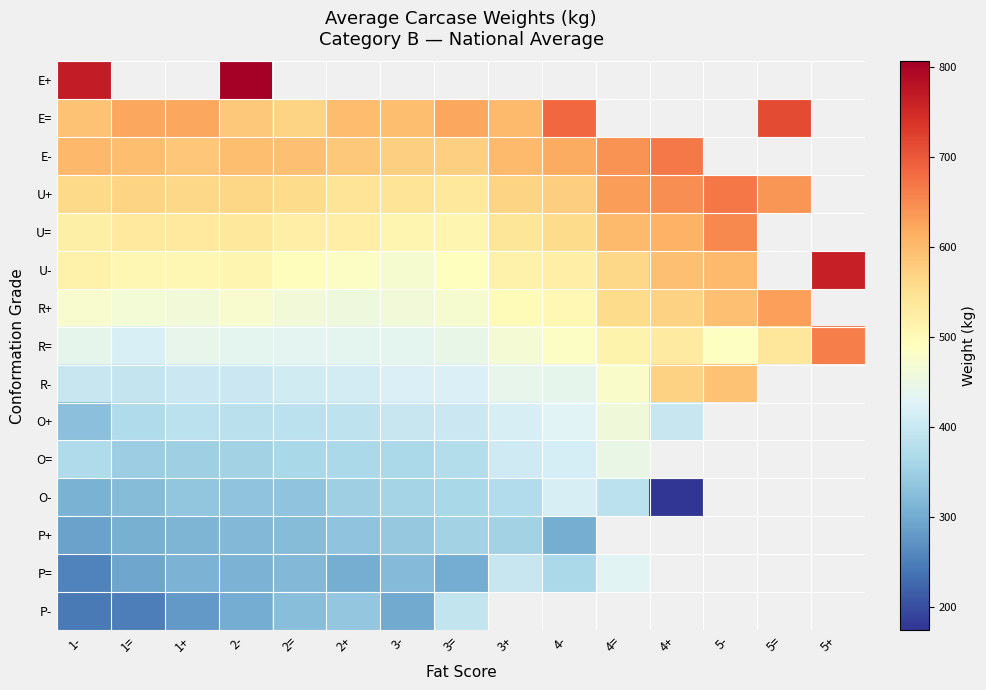

How many data points in E= are above 622?

3